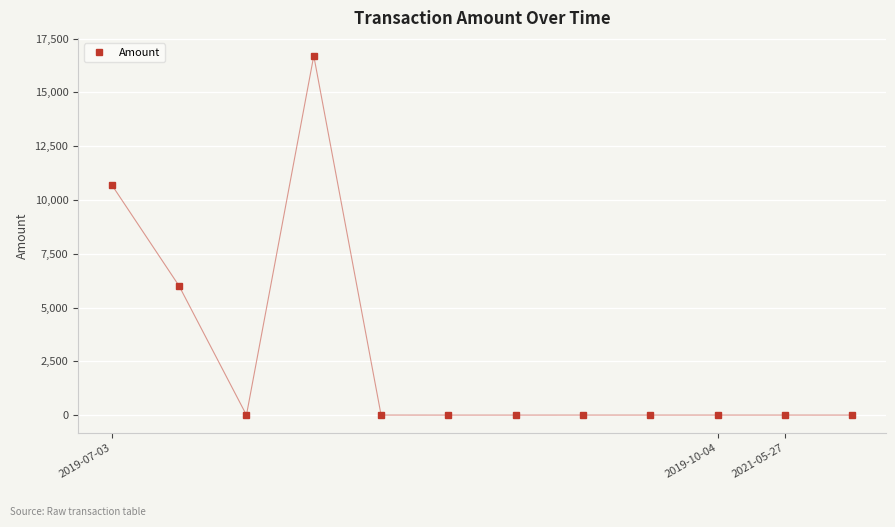

What is the difference between the maximum and minimum values?

16700.0